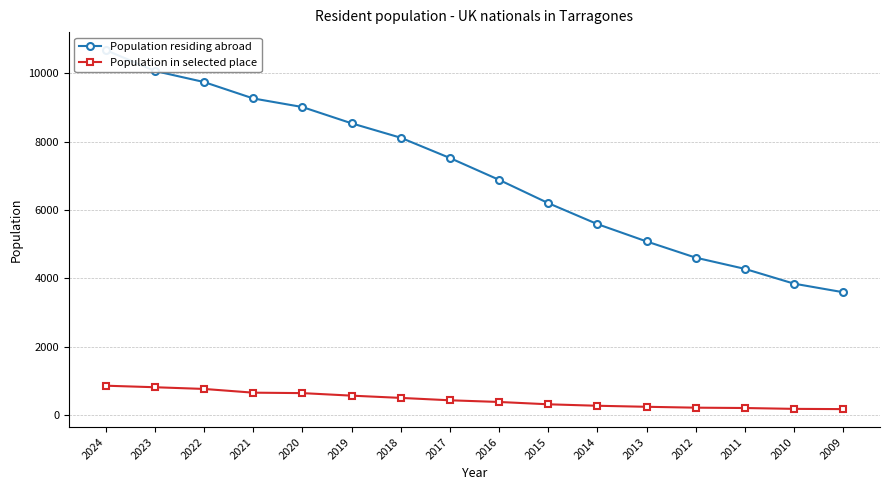

Does the chart display data point markers on the line(s)?

Yes